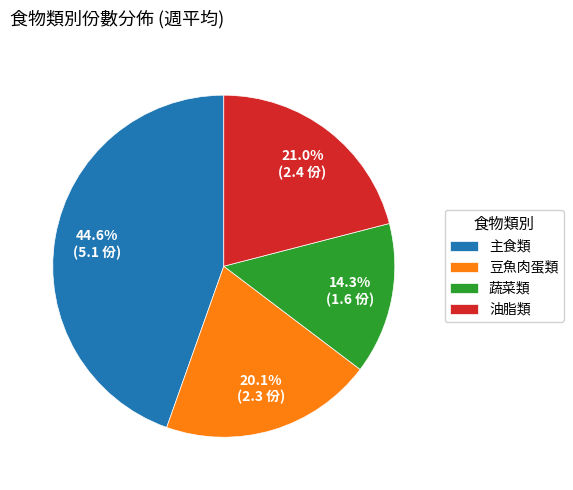

How many segments does this pie chart have?

4